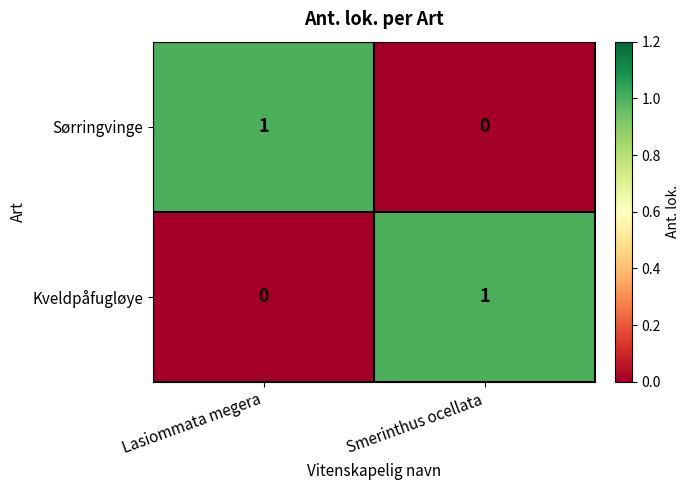

At how many categories does at least one series exceed 0?

2